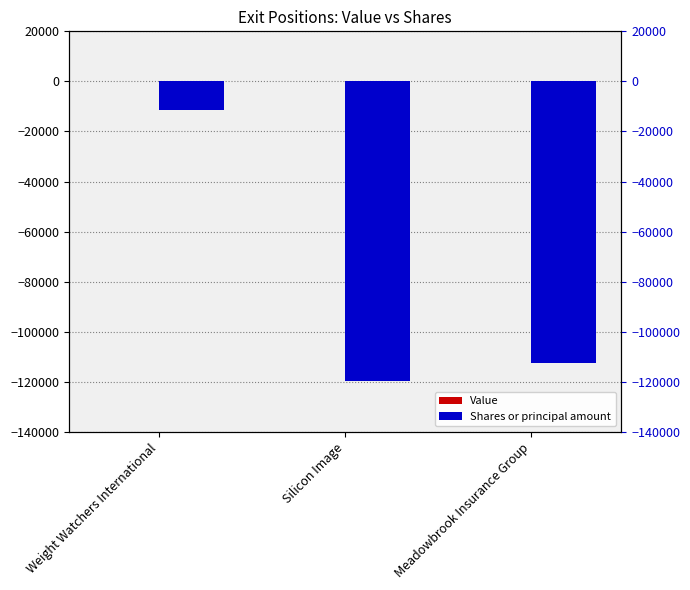

What is the maximum value for Shares or principal amount?

-11510